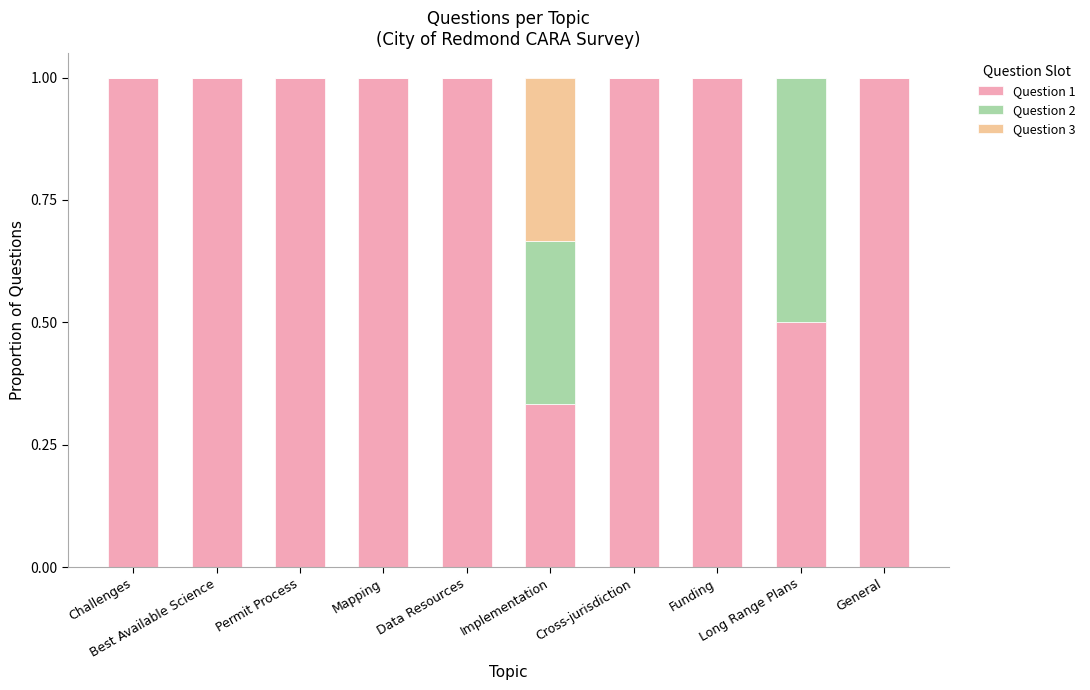

What is the maximum value for Question 1?

1.0